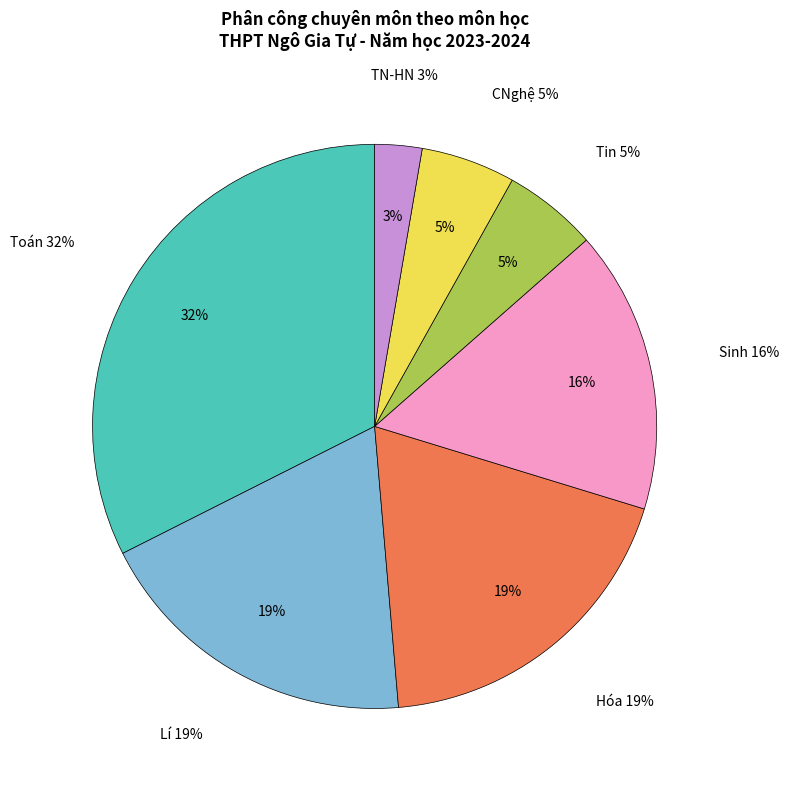

How many slices are in this pie chart?

7